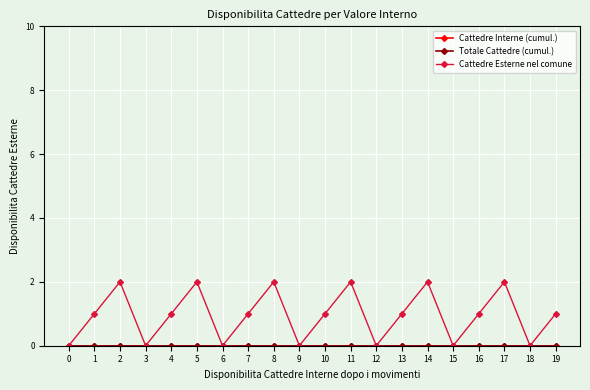

True or false: Totale Cattedre (cumul.) and Cattedre Interne (cumul.) cross at least once.

False